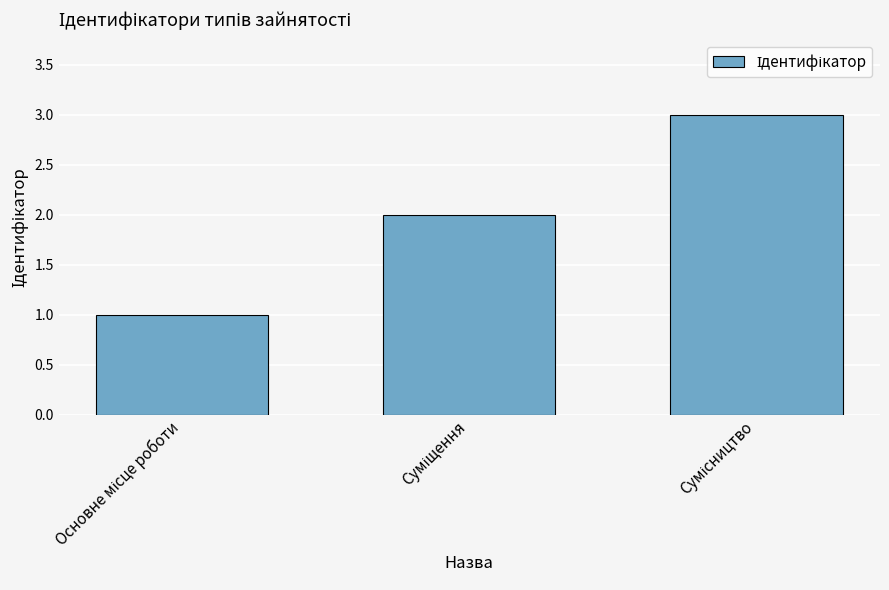

What is the greatest value displayed?

3